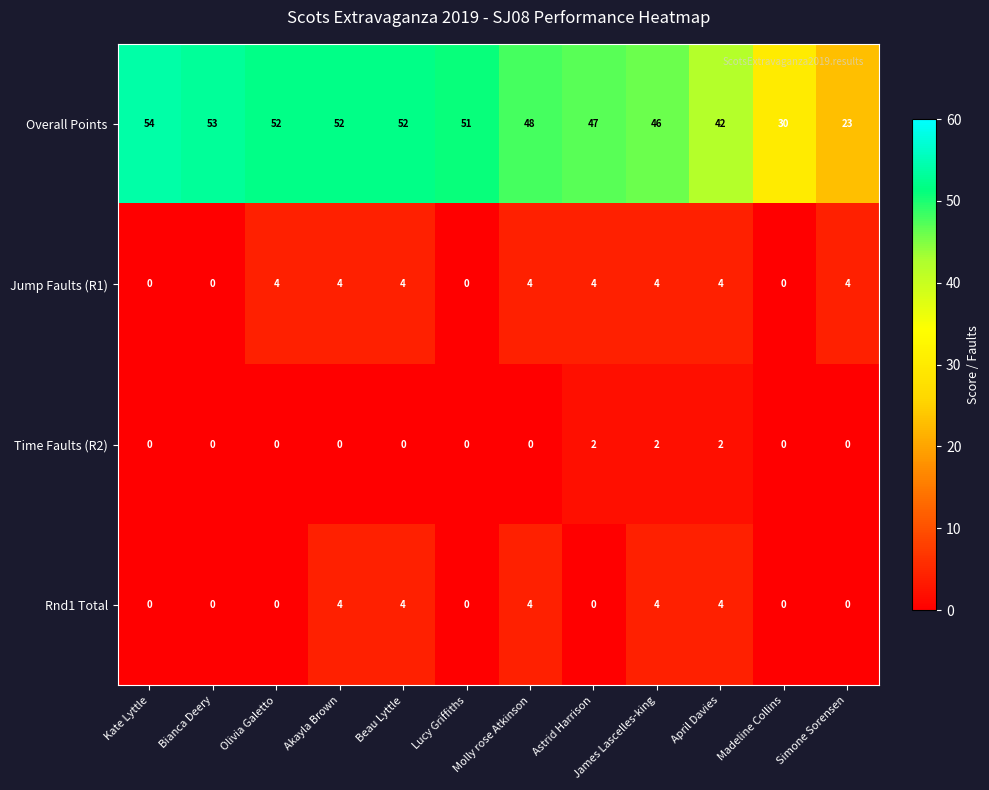

The value of Overall Points at Olivia Galetto is 52. True or false?

True